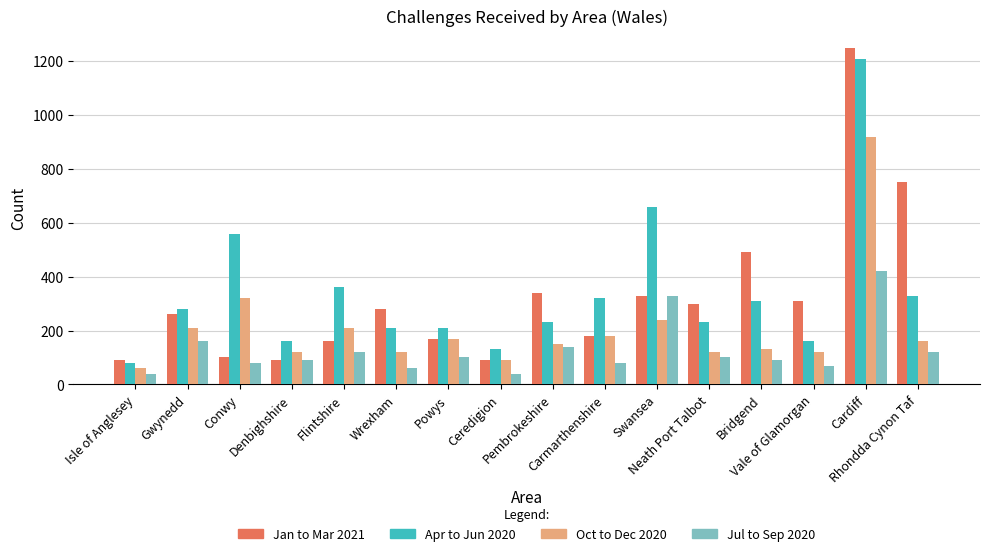

Rank the series by their maximum value, from highest to lowest.

Jan to Mar 2021, Apr to Jun 2020, Oct to Dec 2020, Jul to Sep 2020